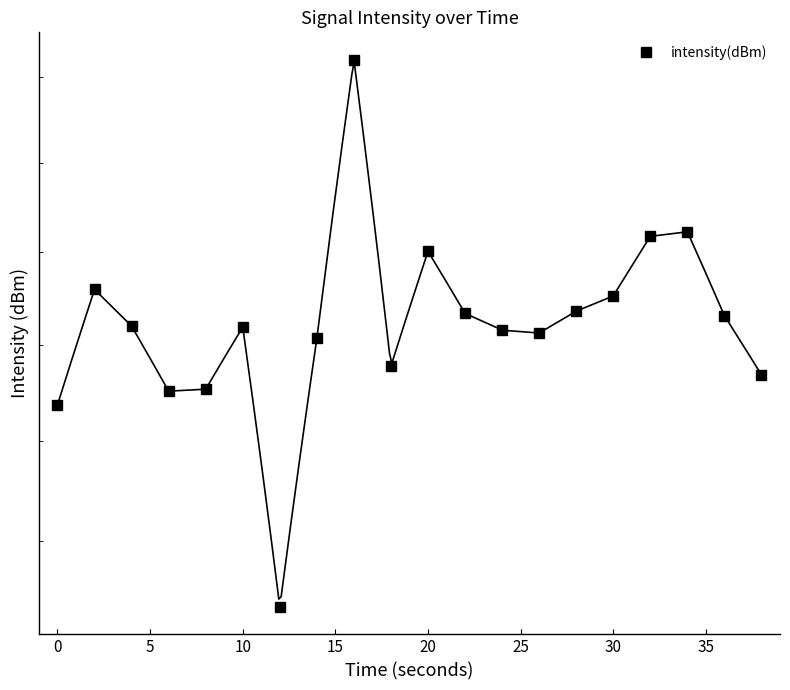

How many categories are shown in the chart?

20